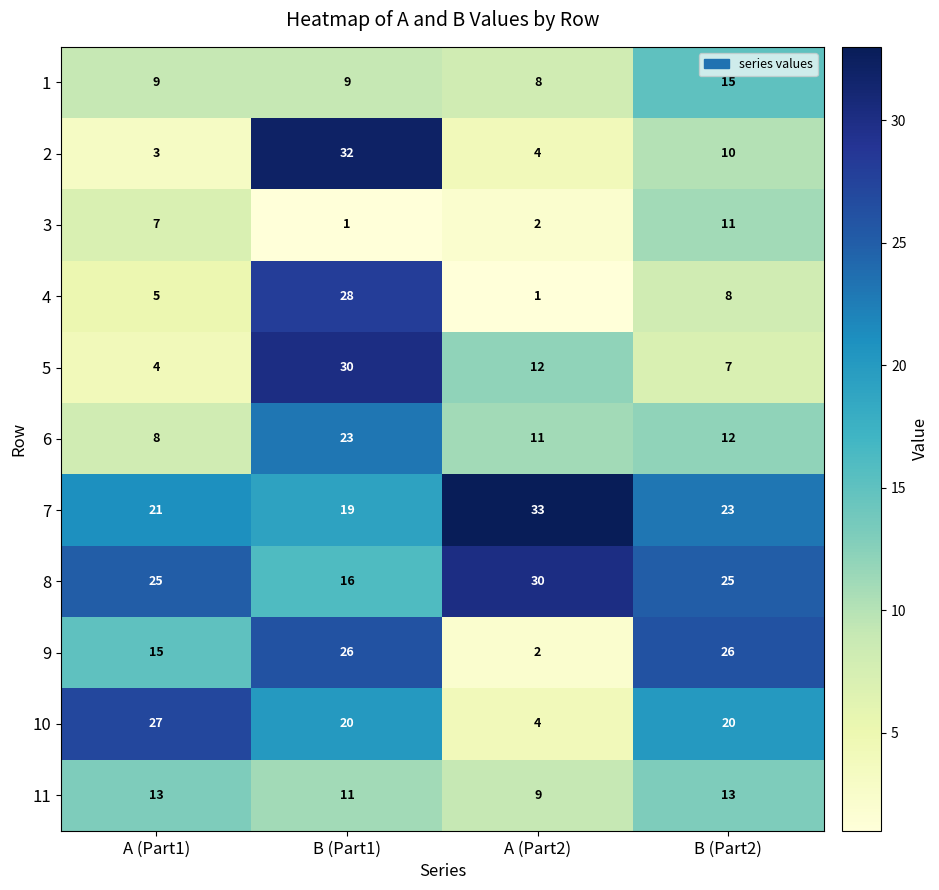

What is the difference between the highest and lowest values at B (Part1)?

31